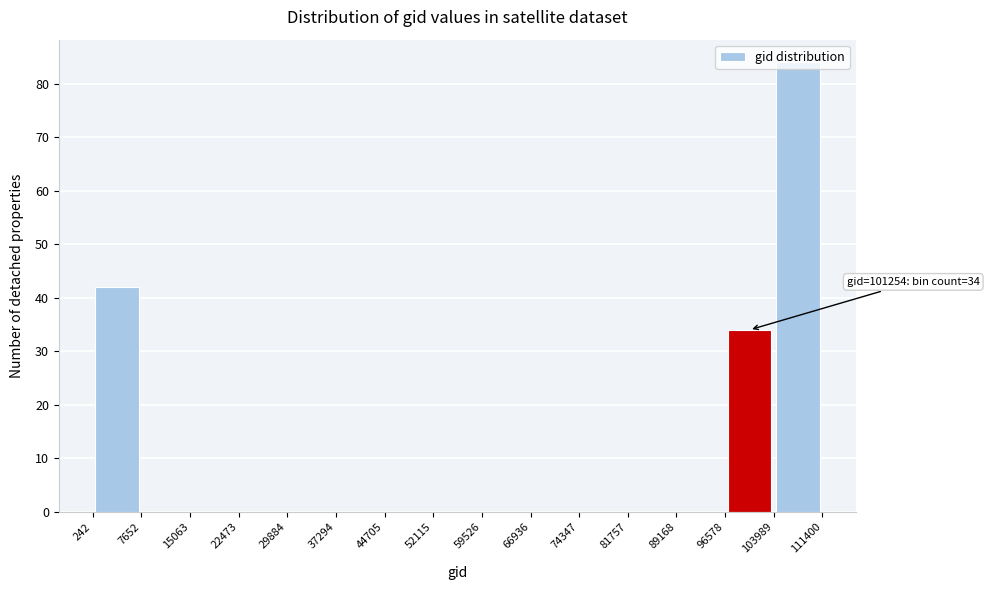

Over which range of the x-axis is the bar tallest?

103989 to 111400